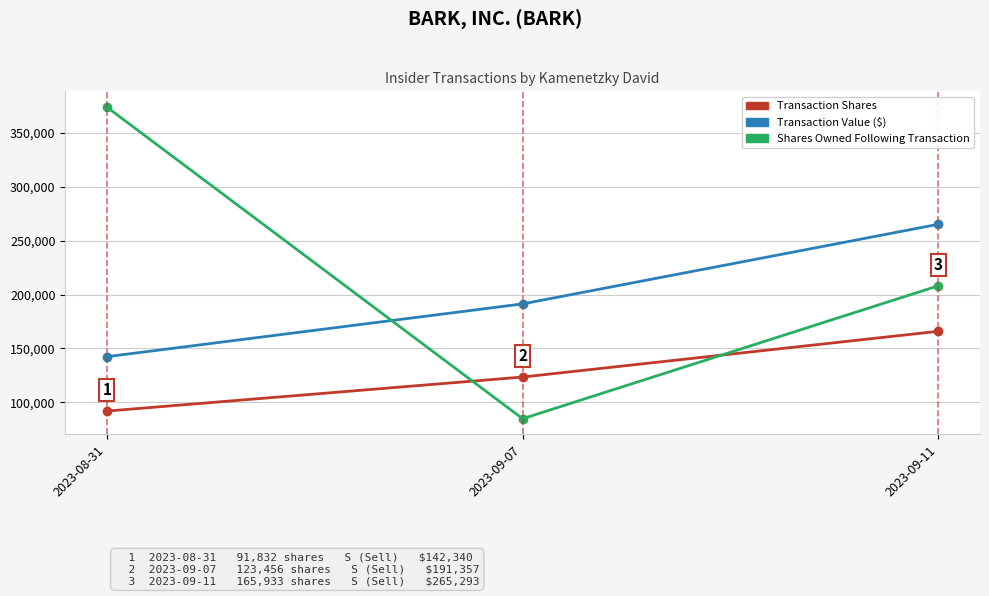

What is the spread (max minus min) of values at 2023-09-11?

99360